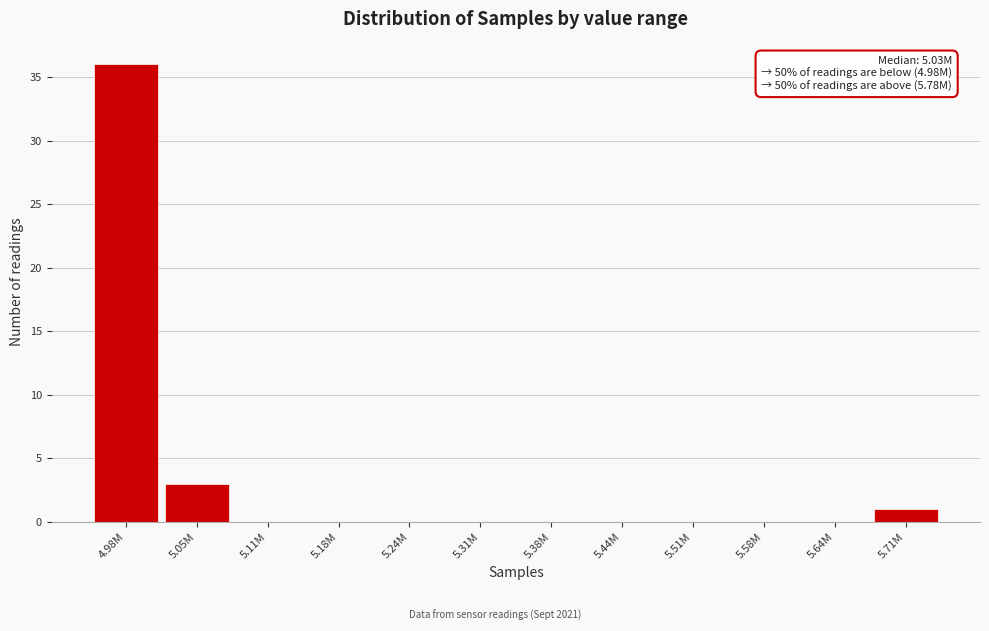

Reading left to right, extract all data points from this chart.

4.98M=36	5.05M=3	5.11M=0	5.18M=0	5.24M=0	5.31M=0	5.38M=0	5.44M=0	5.51M=0	5.58M=0	5.64M=0	5.71M=1